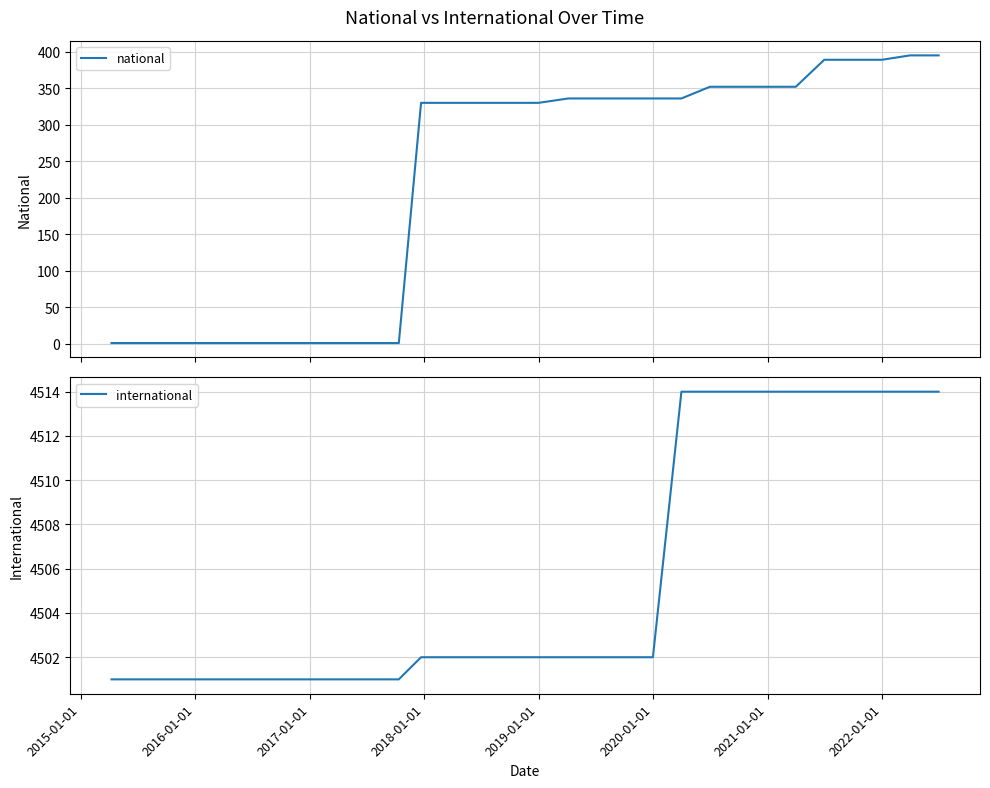

What is the highest value of the international series?

4514